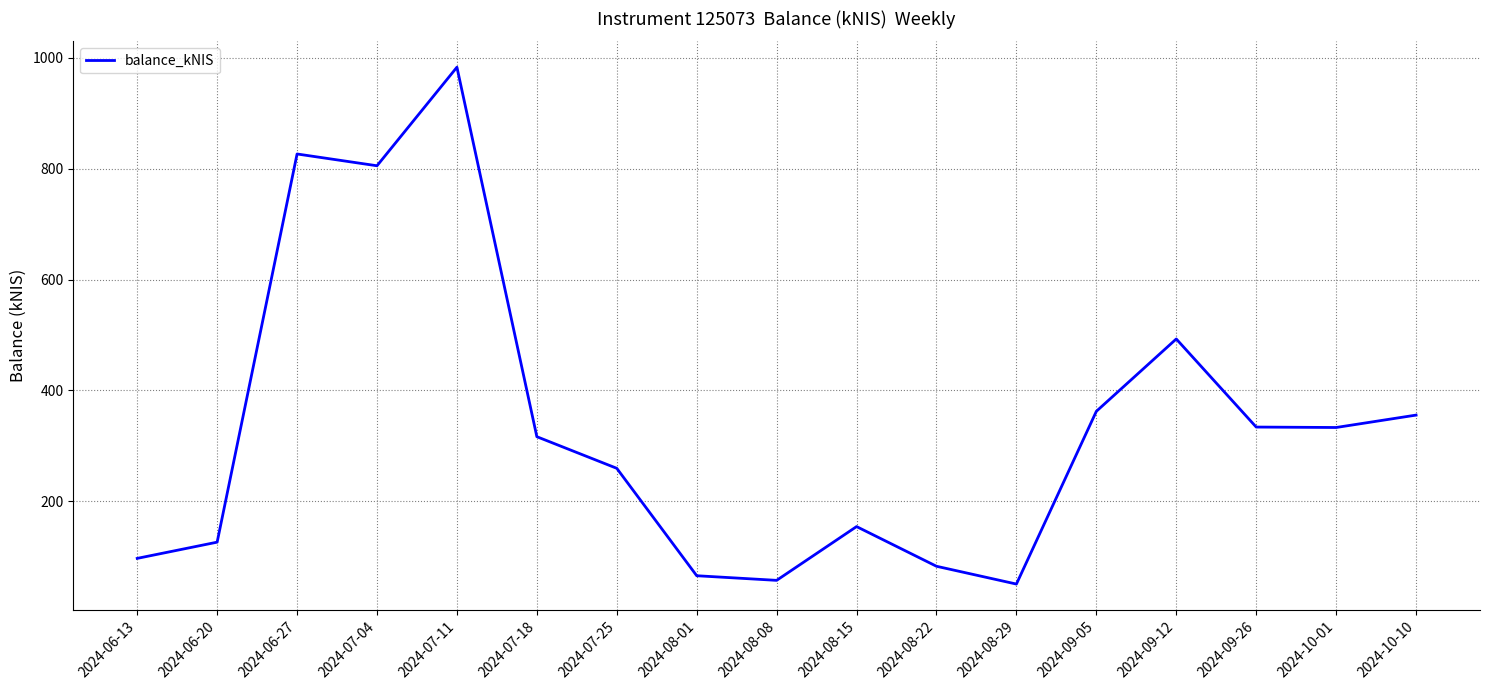

What is the minimum value shown in the chart?

51.0